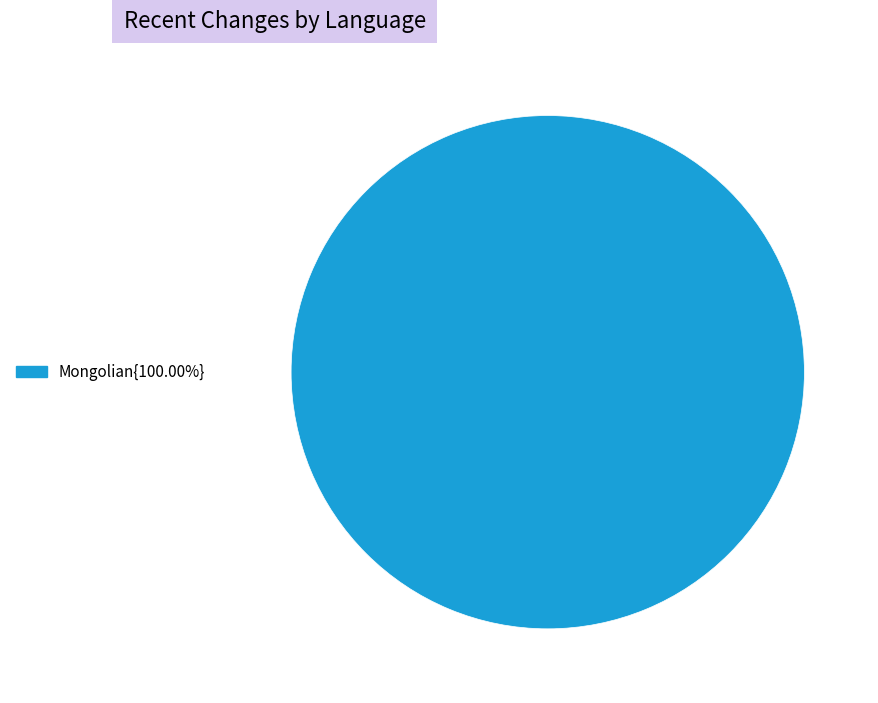

Is there a majority slice in this chart?

Yes